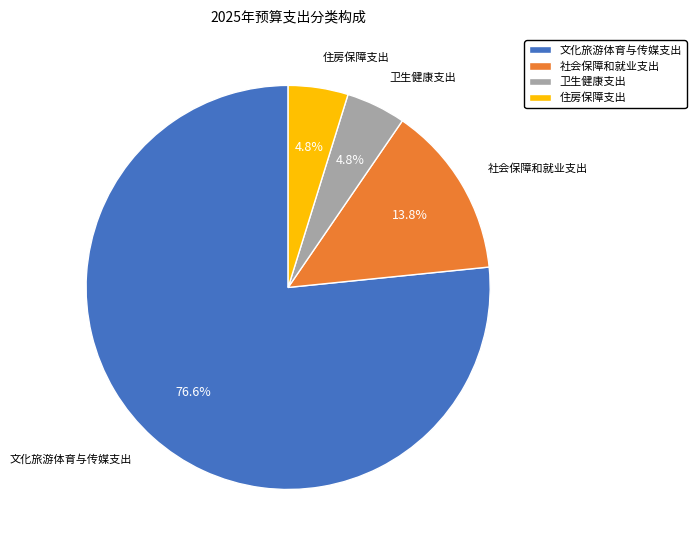

What percentage is the 文化旅游体育与传媒支出 slice, to the nearest percent?

77%